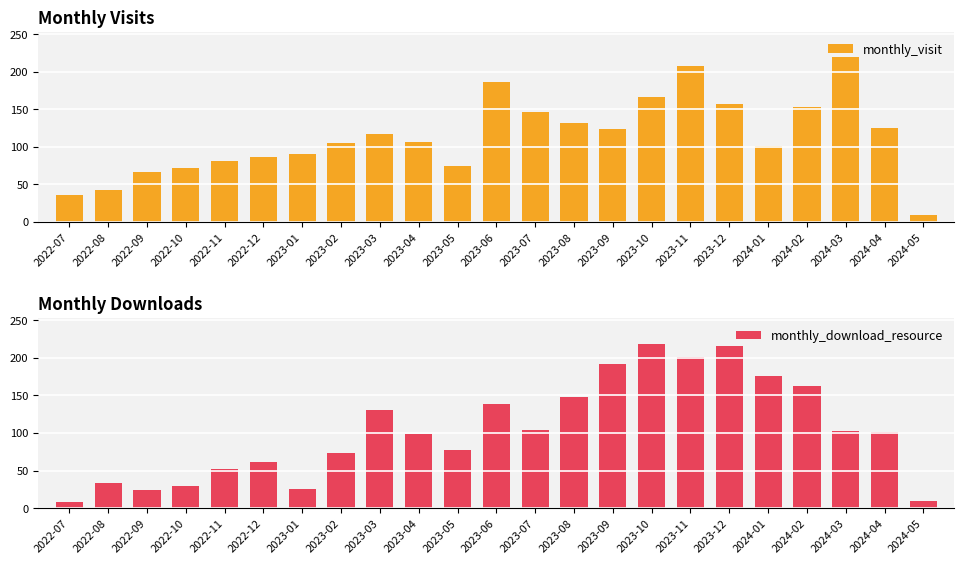

At 2024-04, list the series in order from largest to smallest.

monthly_visit, monthly_download_resource